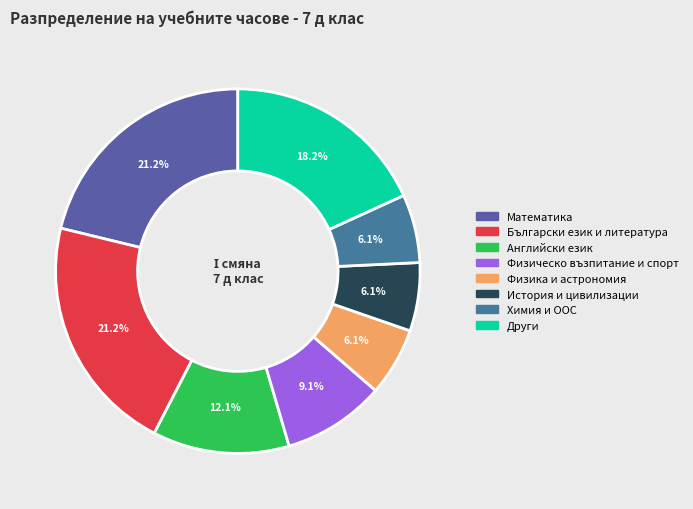

Which category has the biggest portion of the pie?

Математика